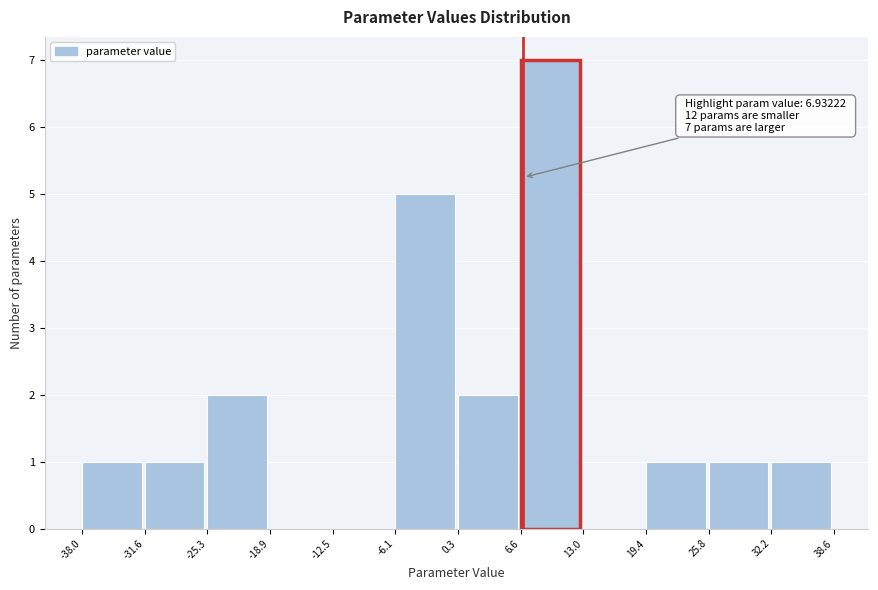

Which range on the x-axis has the tallest bar?

6.6 to 13.0